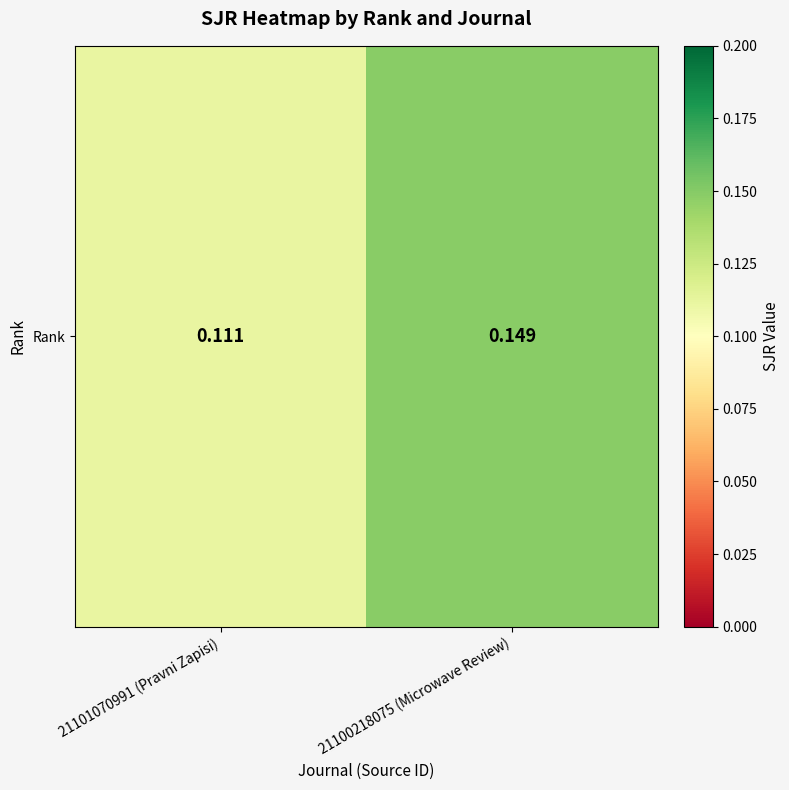

What is the greatest value displayed?

0.1